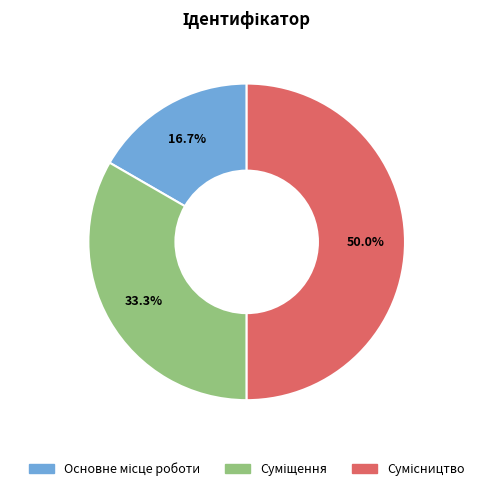

How many slices are in this pie chart?

3